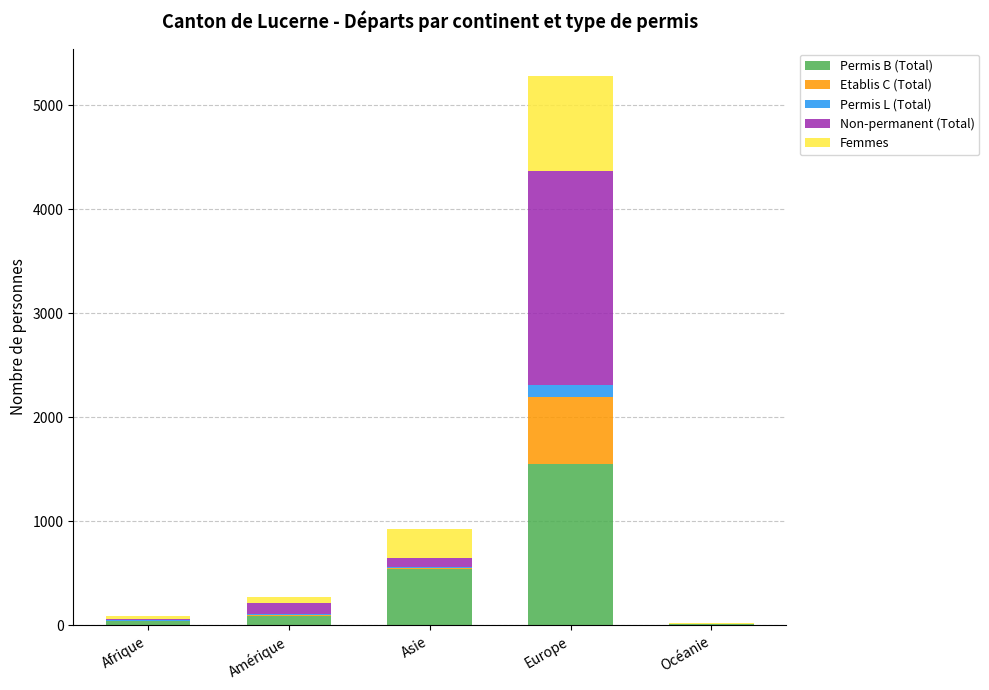

At which category is the sum across all series the highest?

Europe